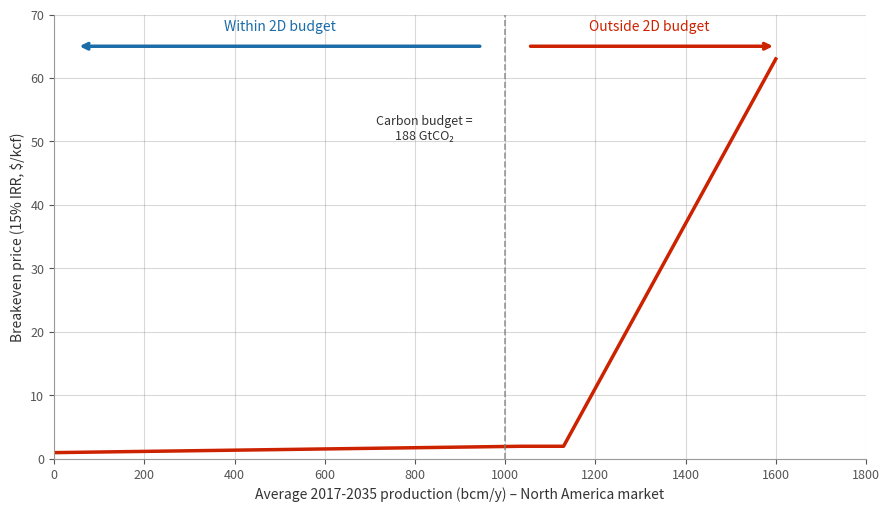

What is the maximum value shown in the chart?

63.0